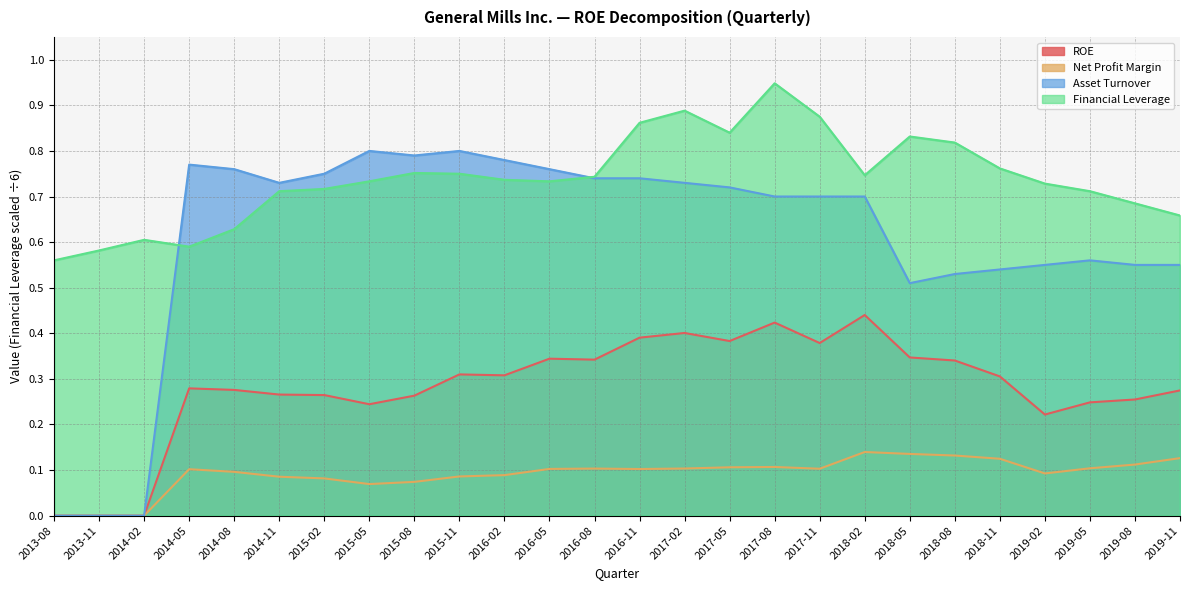

True or false: Financial Leverage and Net Profit Margin cross at least once.

False